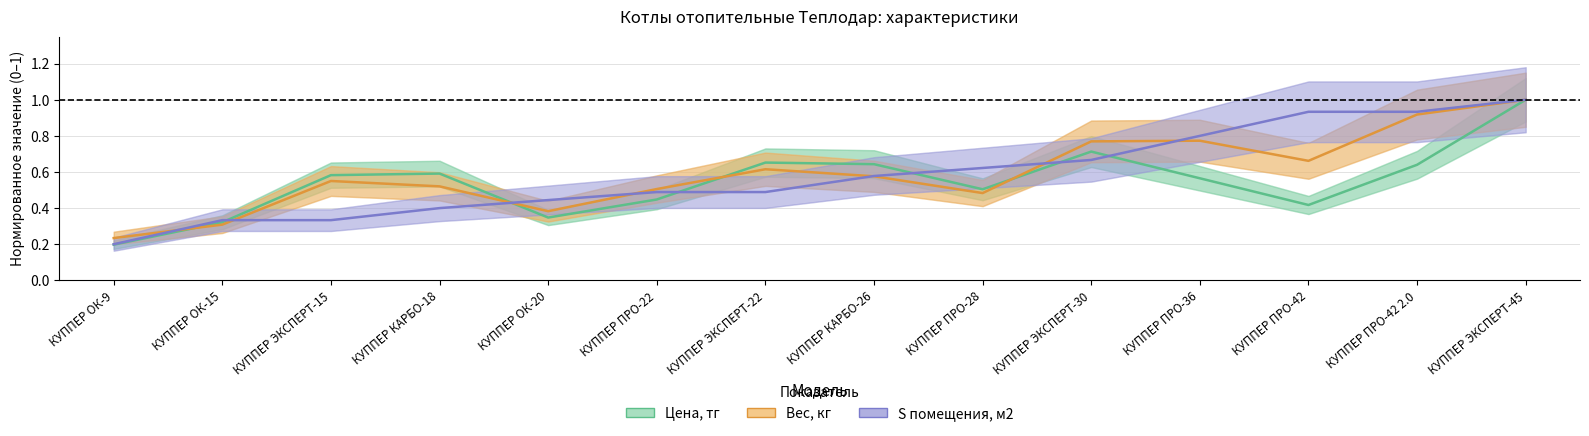

What position from the right is КУППЕР КАРБО-26?

7